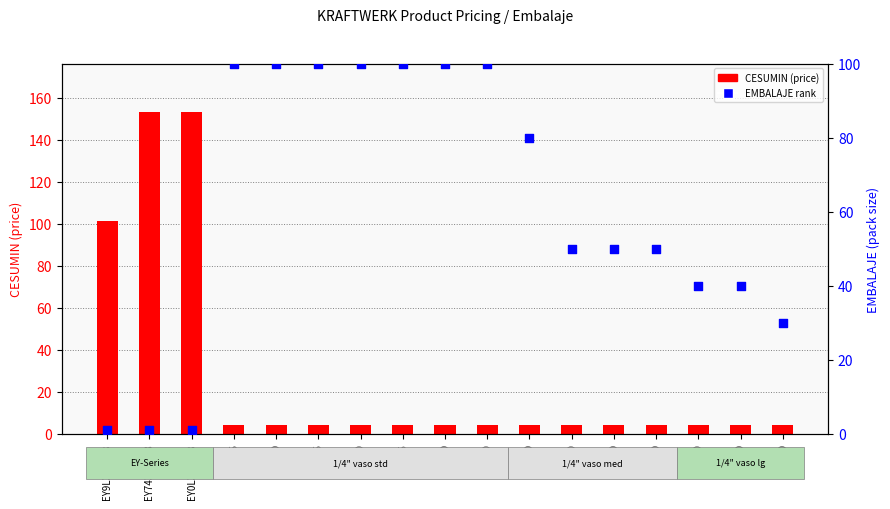

Which series has the largest Y range (max minus min)?

CESUMIN (price)